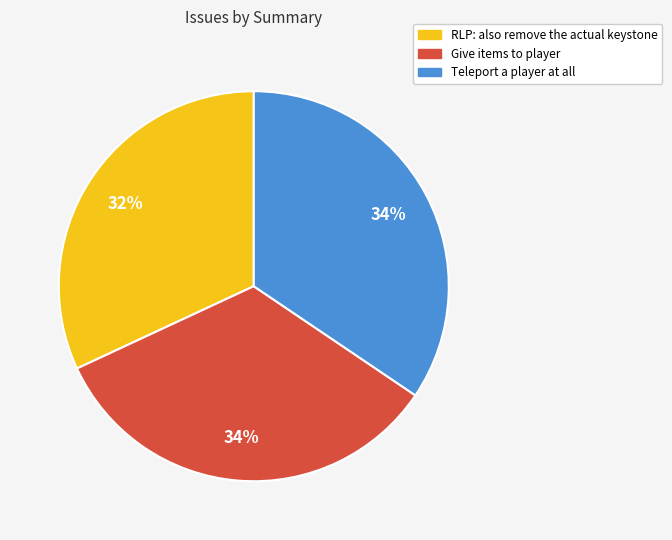

Is it true that Give items to player is 48% of the pie?

False